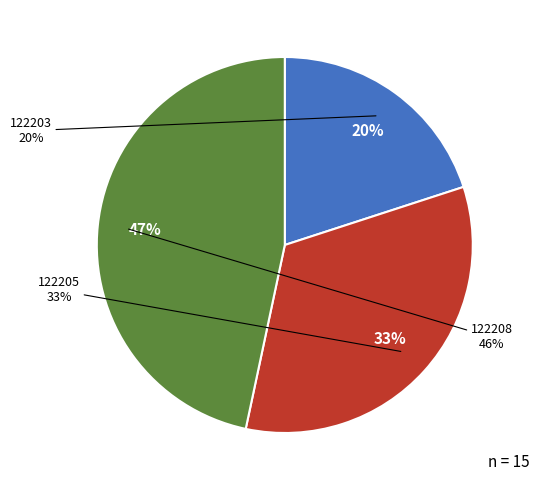

To the nearest percent, what percentage of the pie is 122208?

47%